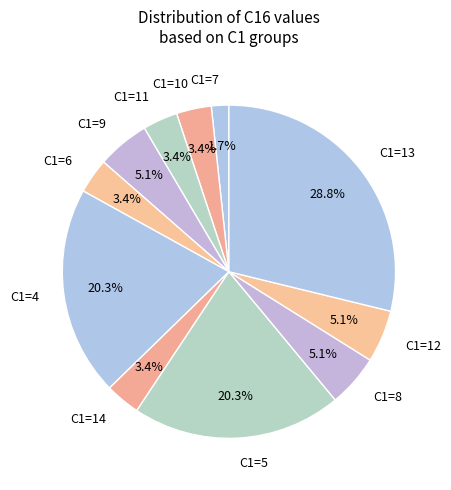

Which slice is the largest?

C1=13